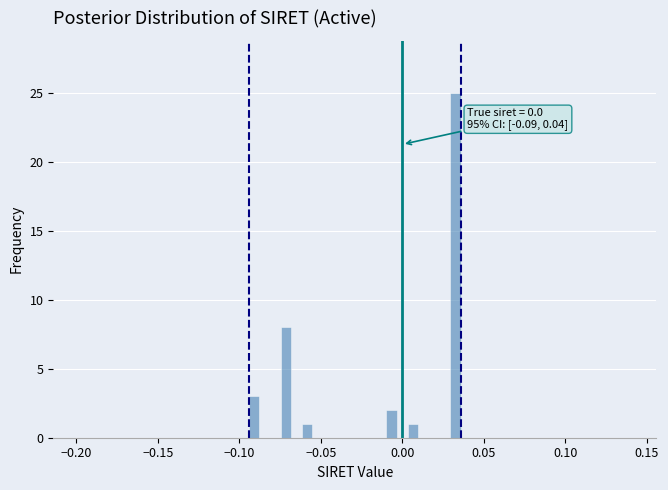

Read against the x-axis, roughly where is the centre of the tallest bar?

0.035